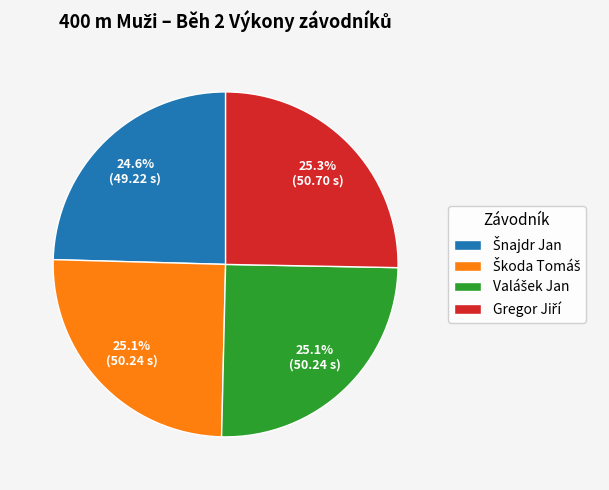

Count the number of slices in the pie.

4